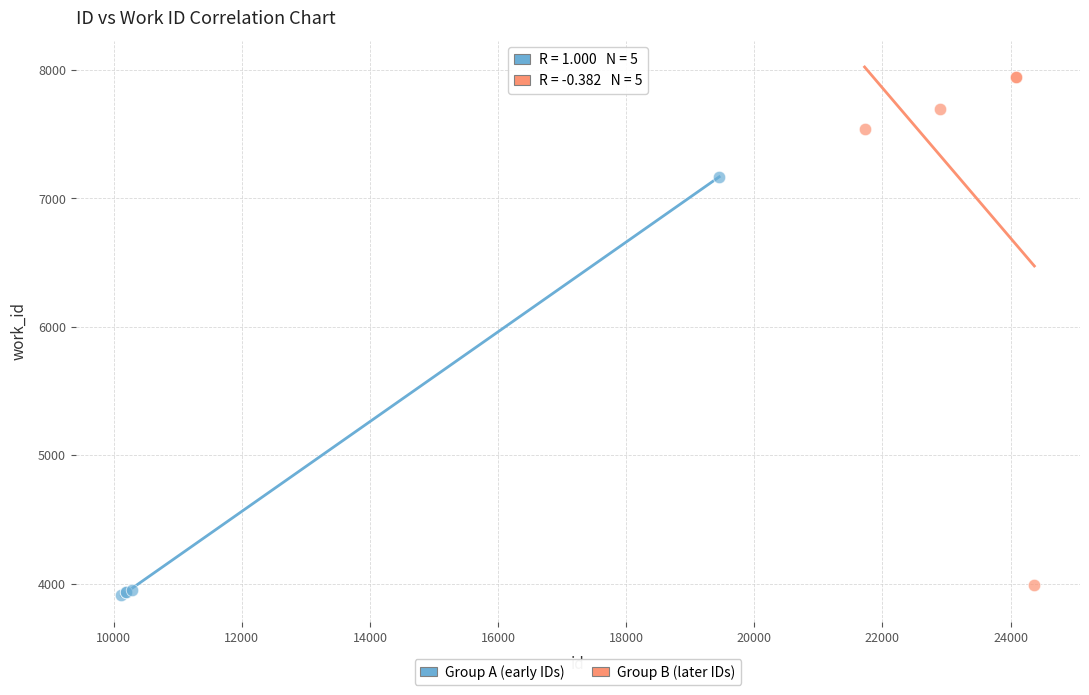

What are all the series names shown in the legend?

Group A (early IDs), Group B (later IDs)